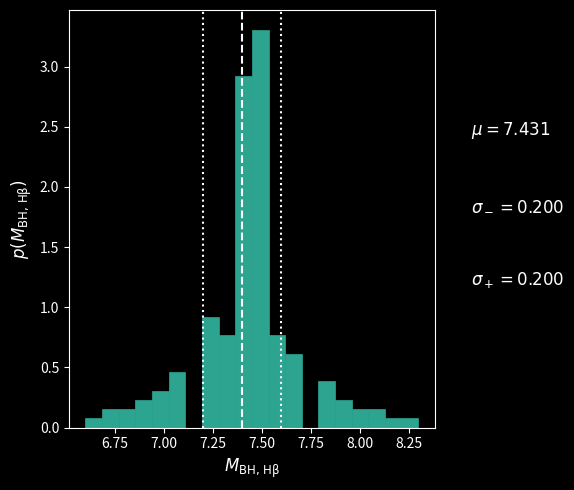

Read against the x-axis, roughly where is the centre of the tallest bar?

7.50